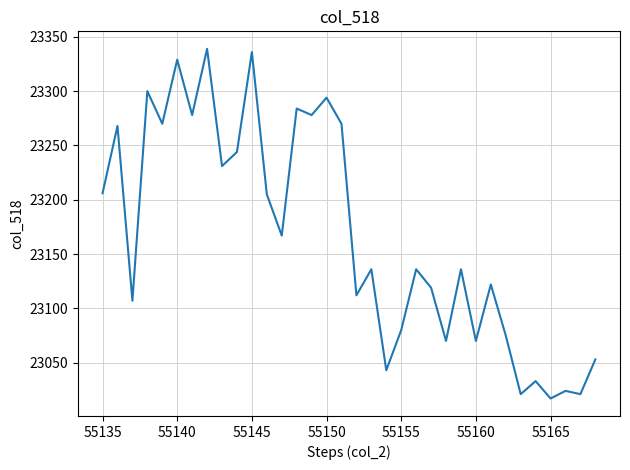

What is the minimum value shown in the chart?

23017